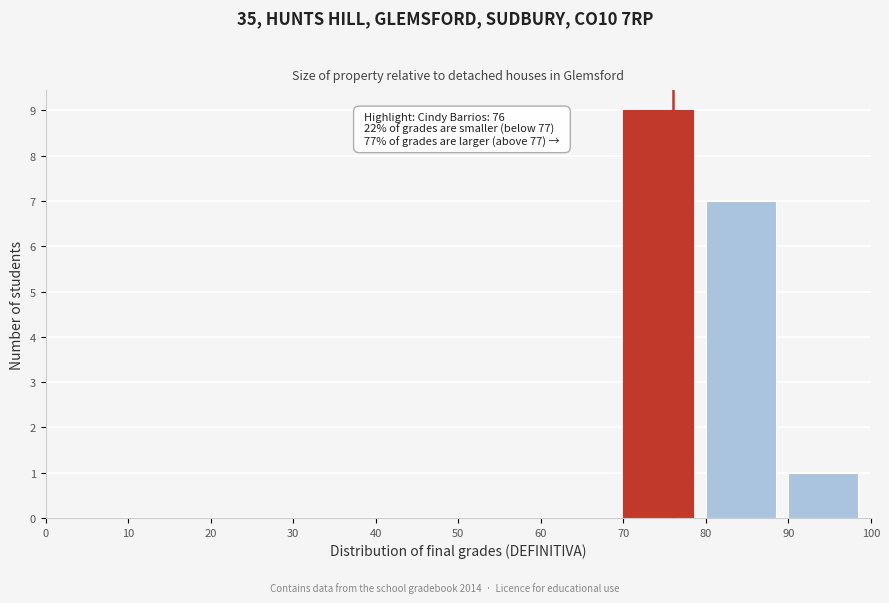

Which range on the x-axis has the tallest bar?

70 to 80